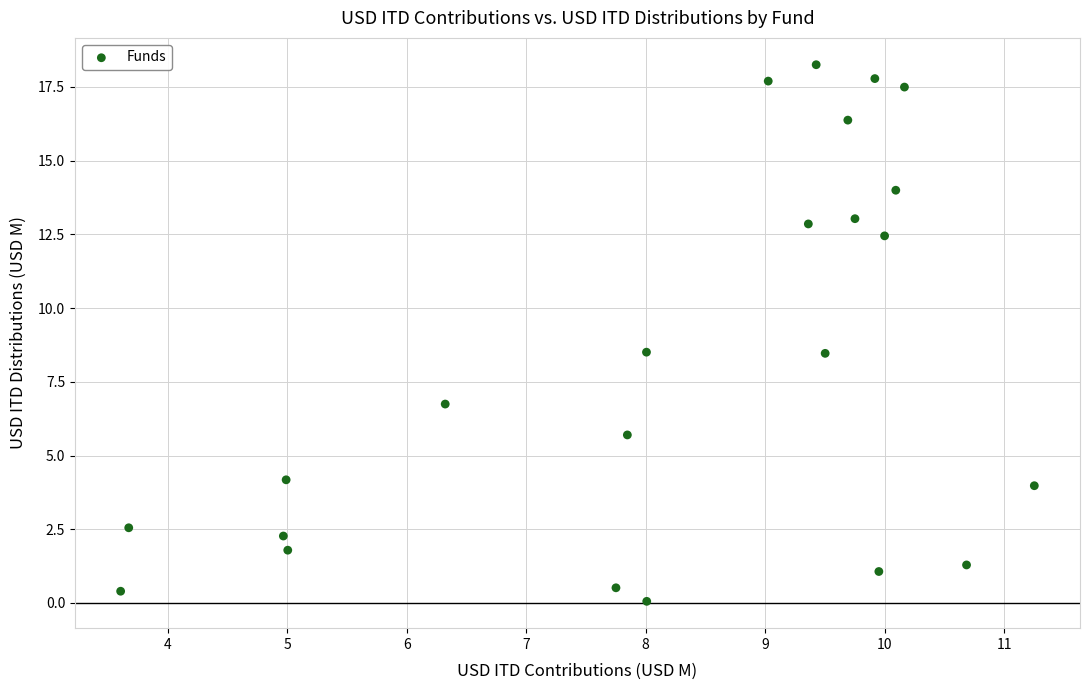

What is the range of X values (max minus min)?

7.7